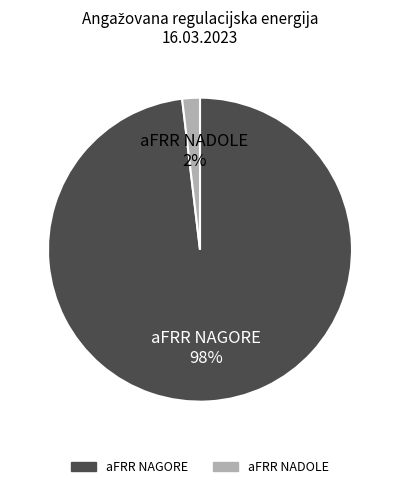

To the nearest percent, what is the difference between the largest and smallest slice percentages?

96%